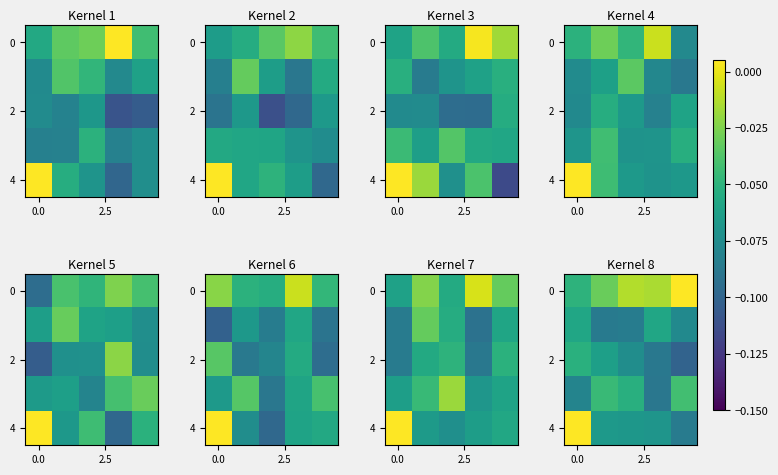

What is the sum of all row_0 values?

-0.1